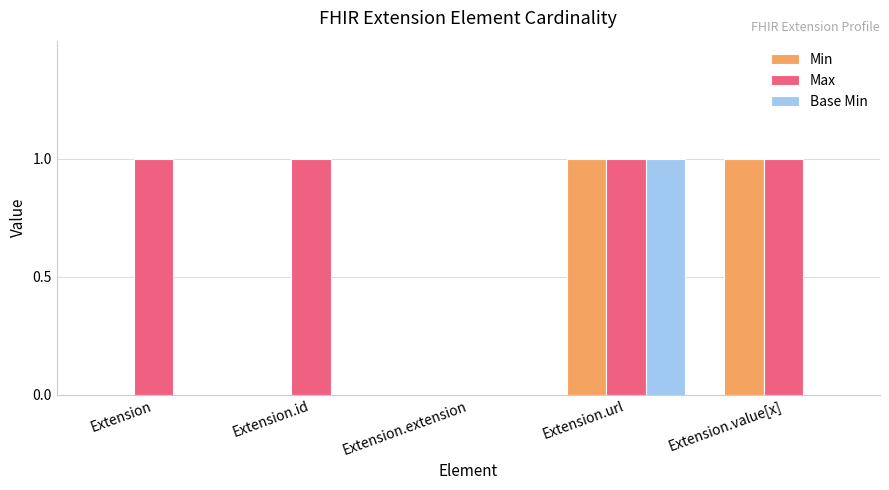

How many data points does each series have?

5